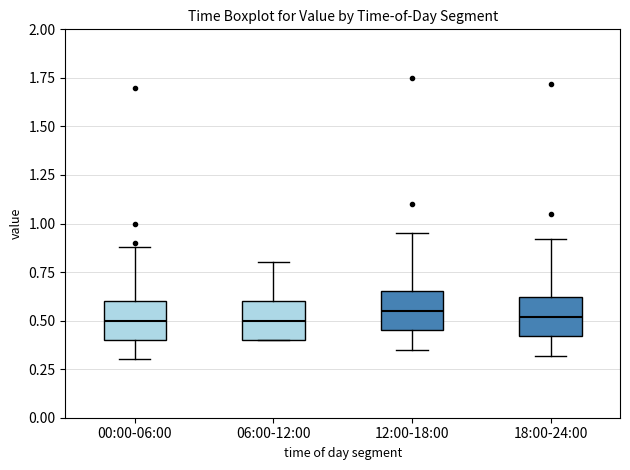

Reading left to right, read every box against the y-axis: the position of its median line, the range the box covers, and the ends of its whiskers. The values are not printed on the chart, so give them approximately, as read against the axis.

00:00-06:00: median 0.50, box 0.40 to 0.60, whiskers 0.30 to 0.90
06:00-12:00: median 0.50, box 0.40 to 0.60, whiskers 0.40 to 0.80
12:00-18:00: median 0.55, box 0.45 to 0.65, whiskers 0.35 to 0.95
18:00-24:00: median 0.50, box 0.40 to 0.60, whiskers 0.30 to 0.90